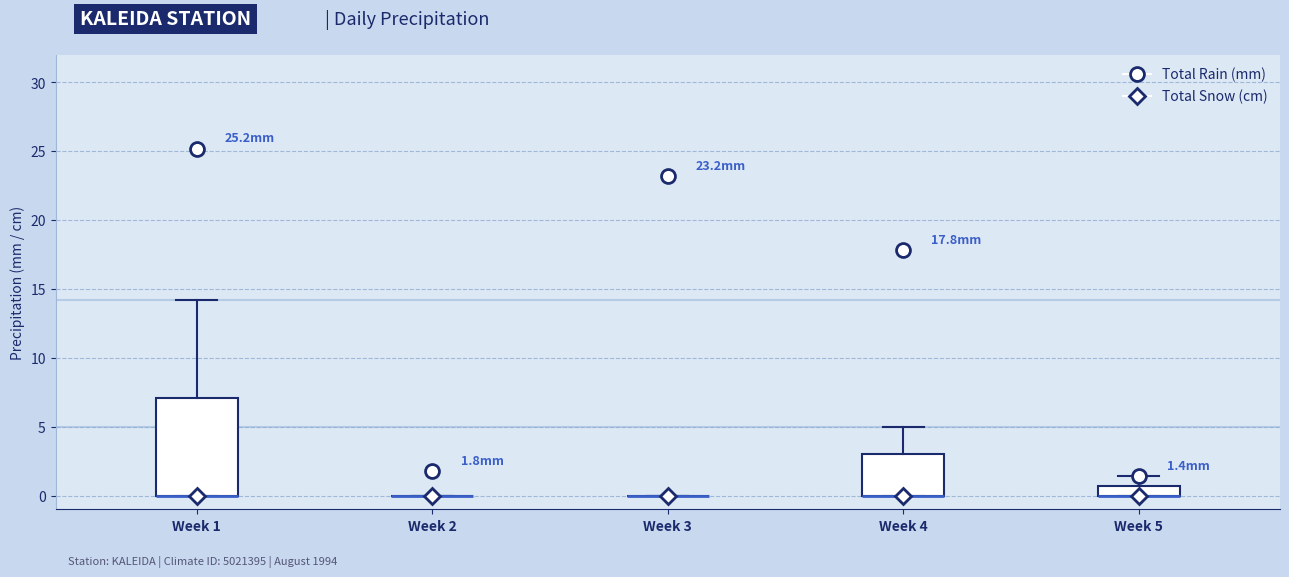

Comparing the boxes themselves (not the whiskers), which one is the tallest?

Week 1